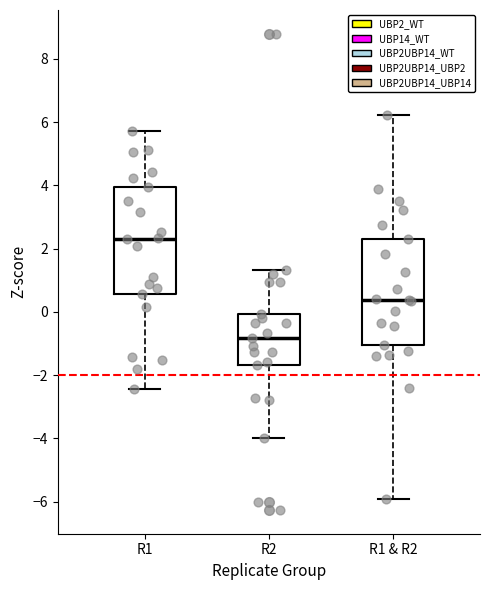

Reading left to right, transcribe this box plot: for each box, give where its median line is, the range the box spans, and where its two whiskers end, as read against the y-axis. The values are not printed on the chart, so give them approximately, as read against the axis.

R1: median 2.4, box 0.6 to 4.0, whiskers -2.4 to 5.8
R2: median -0.8, box -1.6 to 0.0, whiskers -4.0 to 1.4
R1 & R2: median 0.4, box -1.0 to 2.4, whiskers -6.0 to 6.2